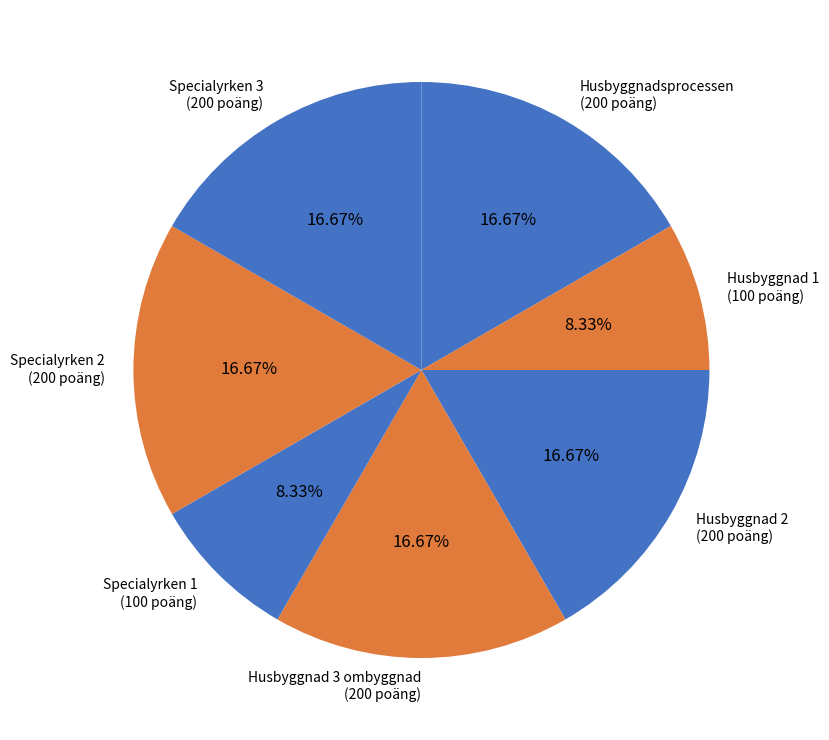

What percentage is NOT represented by Specialyrken 1?

91.7%